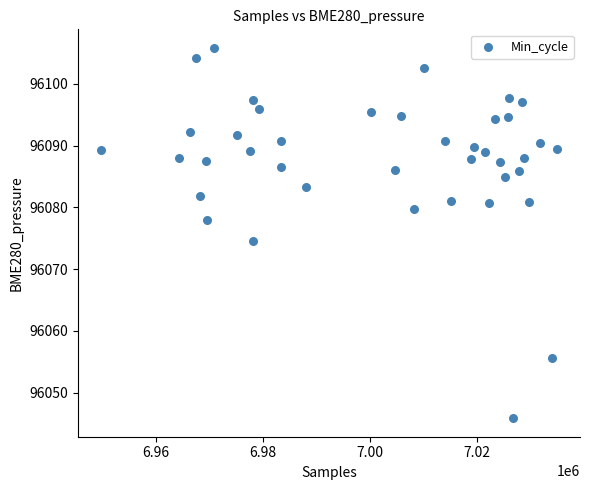

What is the range of X values (max minus min)?

85178.0